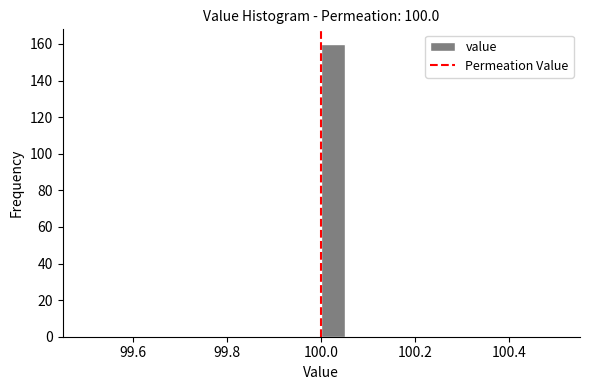

Around what value on the x-axis is the tallest bar? Give the approximate position of its centre, as read against the axis.

100.02